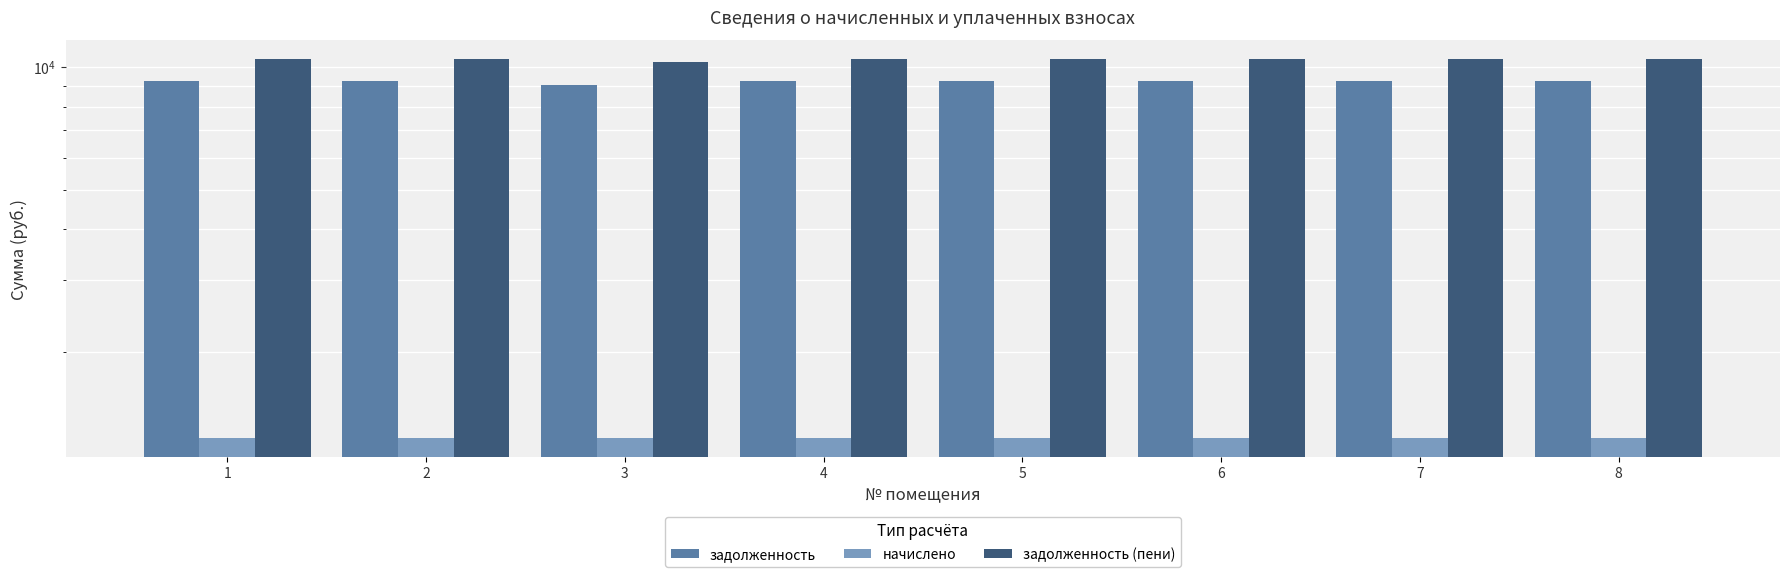

What is the approximate value of задолженность at 1?

9244.8